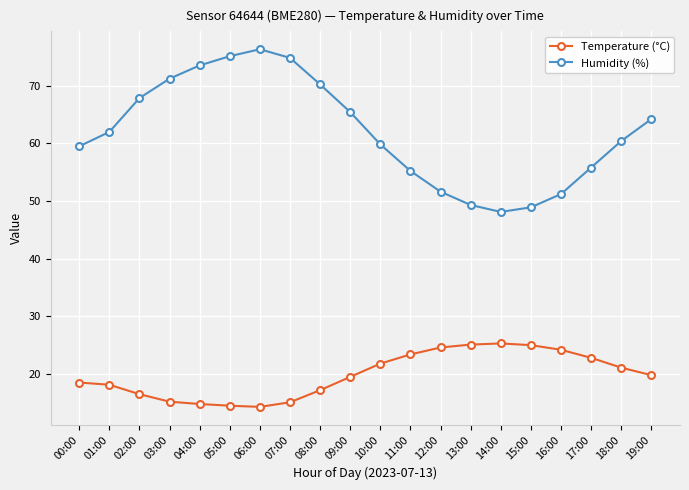

What is the label of the 2nd point from the right?

18:00